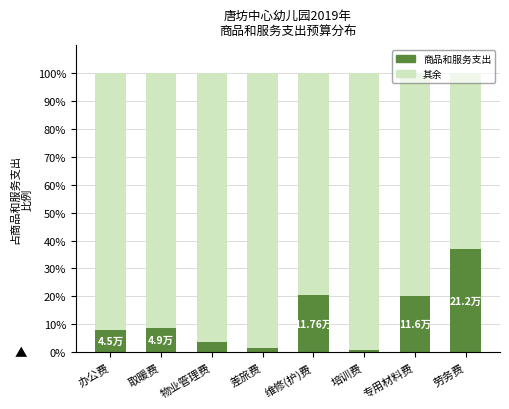

What is the total value across all series at 物业管理费?

100.0